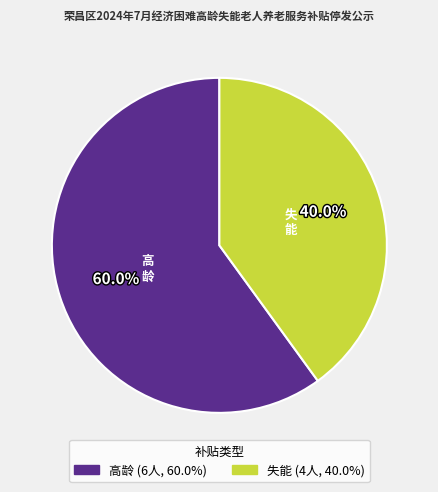

To the nearest percent, what is the difference between the largest and smallest slice percentages?

20%